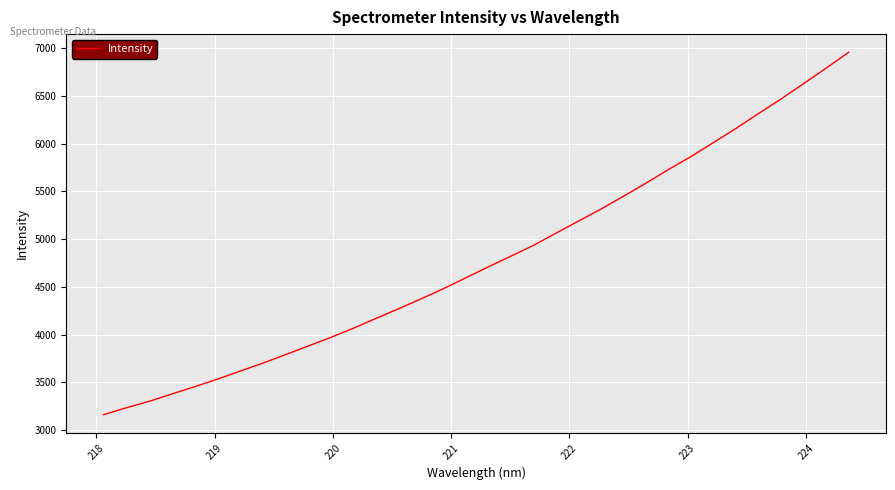

What is the greatest value displayed?

6957.3